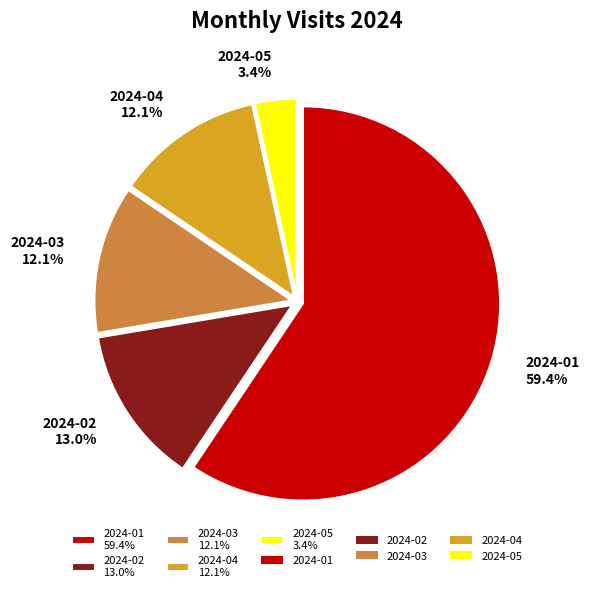

The 2024-03 slice represents 12% of the pie. True or false?

True